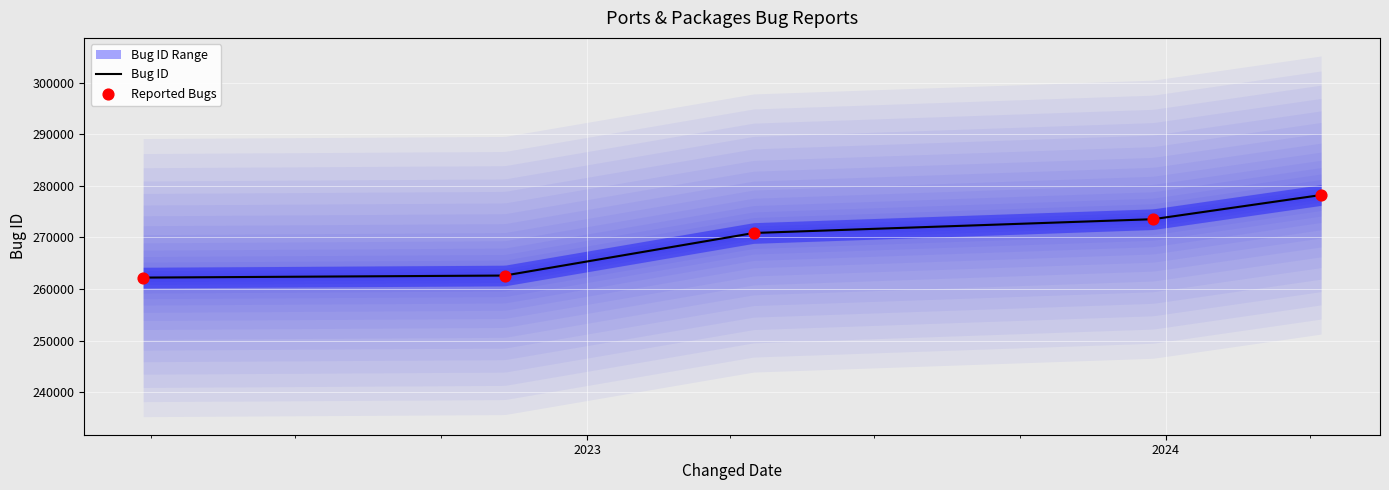

What is the ratio of the value at 2024-04-08 to the value at 2023-04-16?

1.0